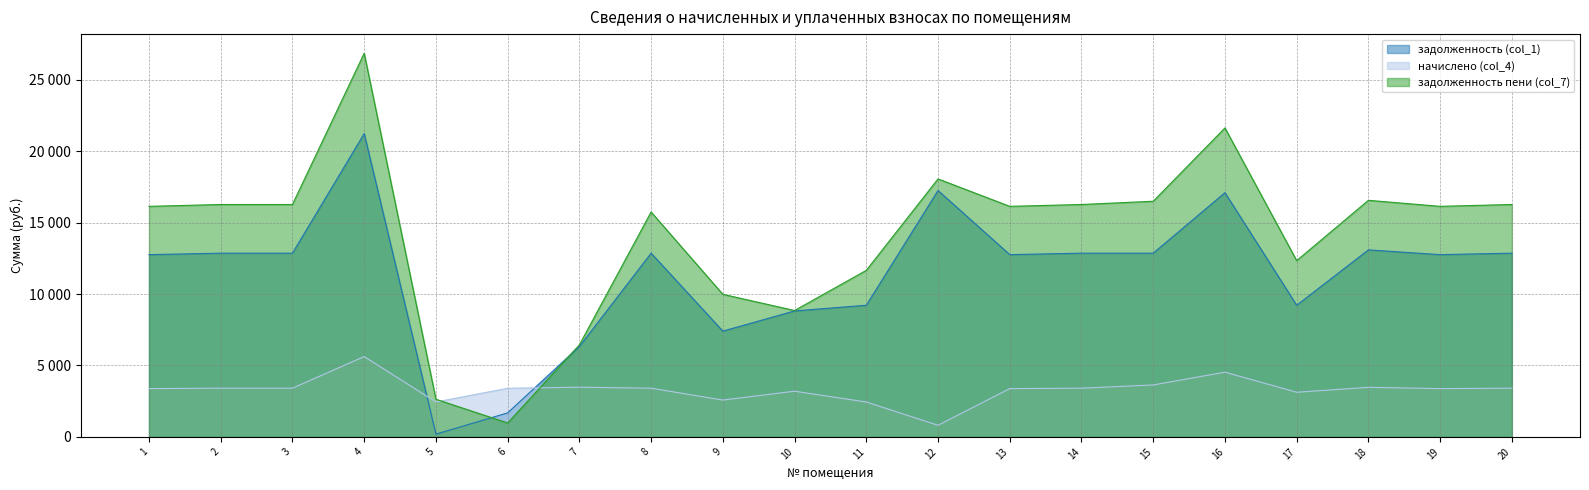

Which category has the highest value in the начислено (col_4) series?

4